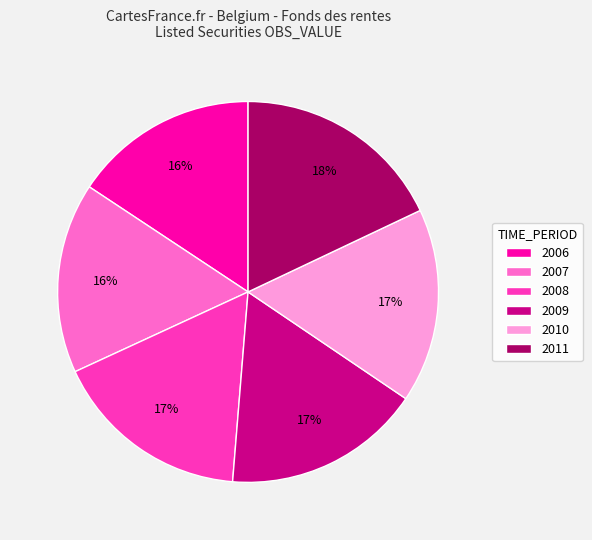

Combined, do 2009 and 2008 account for over 50%?

No